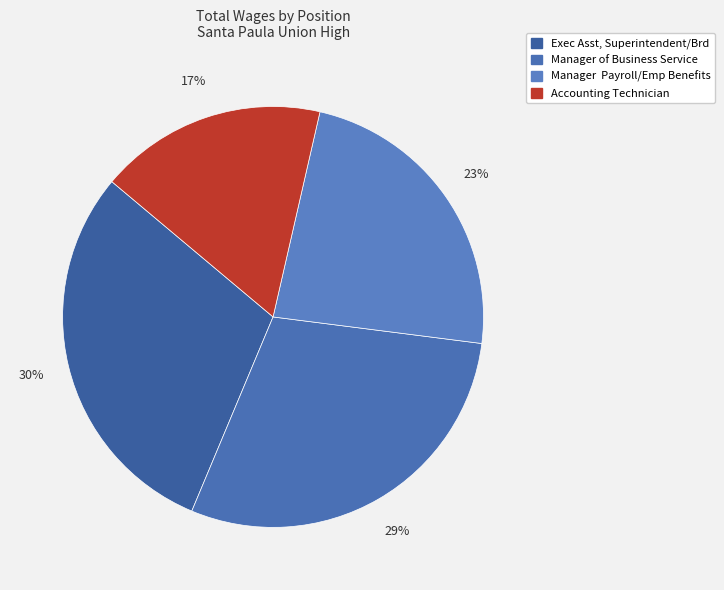

Is the sum of Accounting Technician and Manager of Business Service greater than half?

No